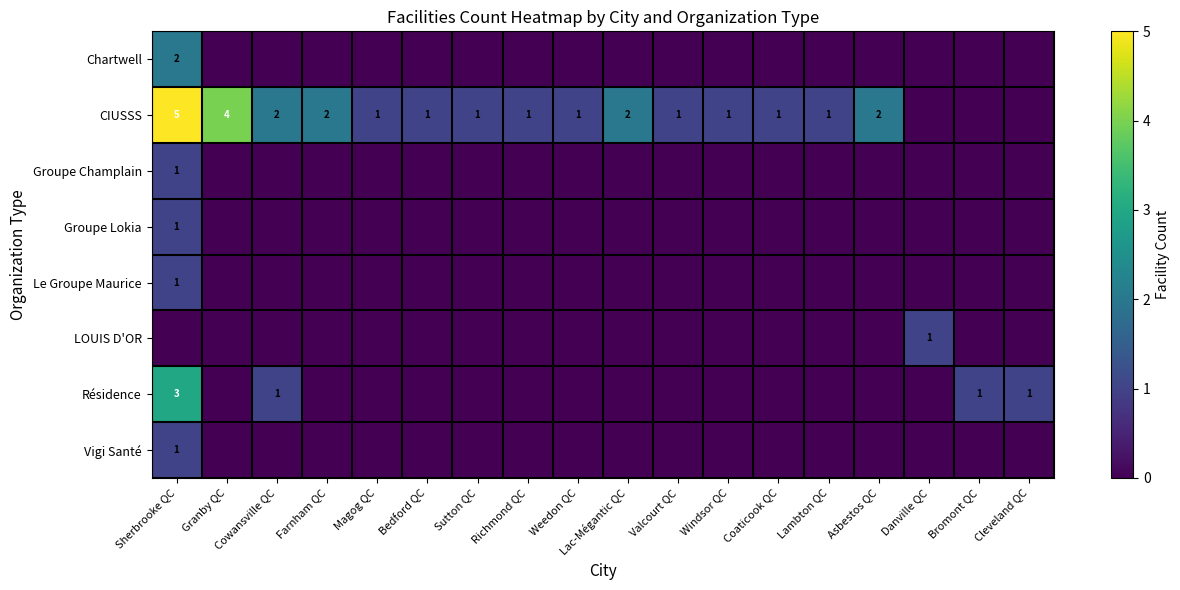

Is it true that Le Groupe Maurice equals 0 at Bedford QC?

True